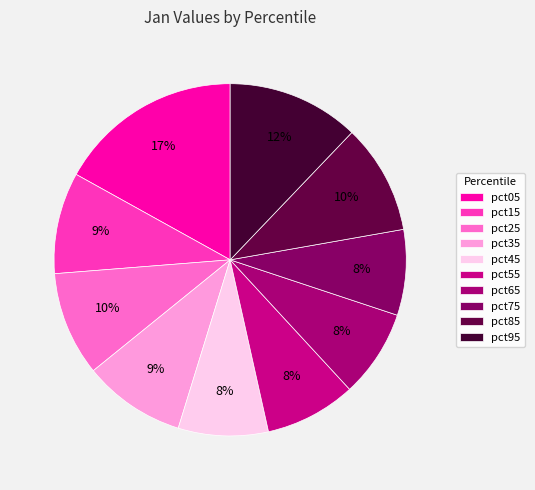

How many segments does this pie chart have?

10